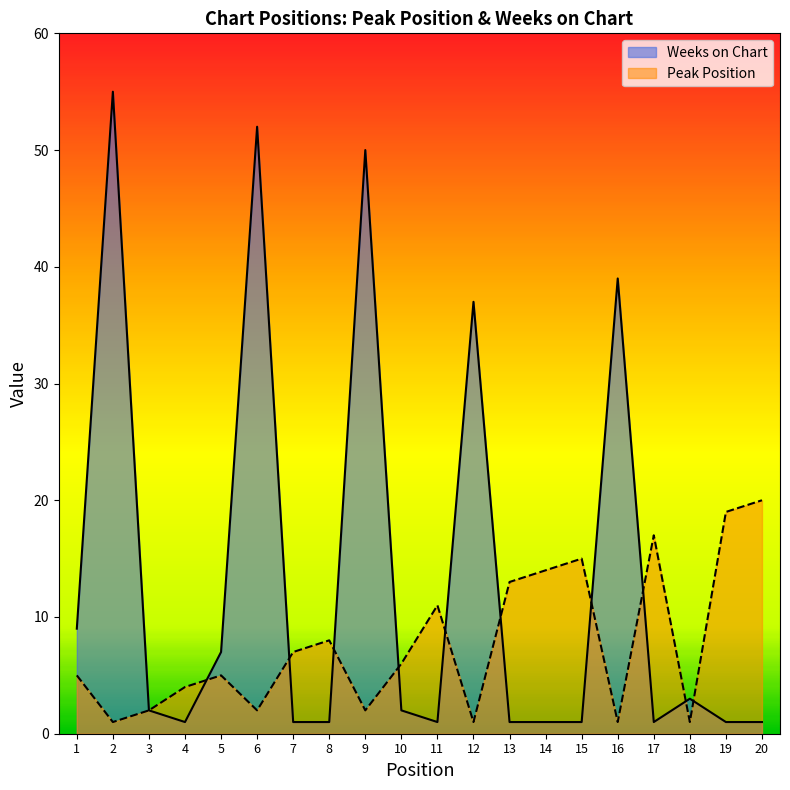

Which series has the widest spread of values?

Weeks on Chart